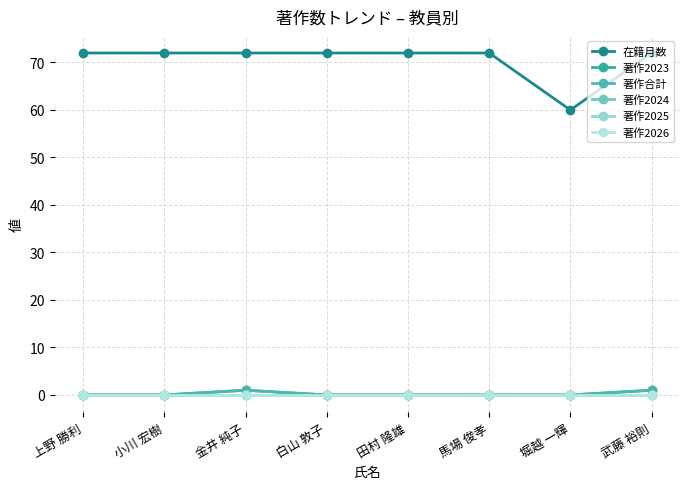

What position from the right is 白山 敦子?

5